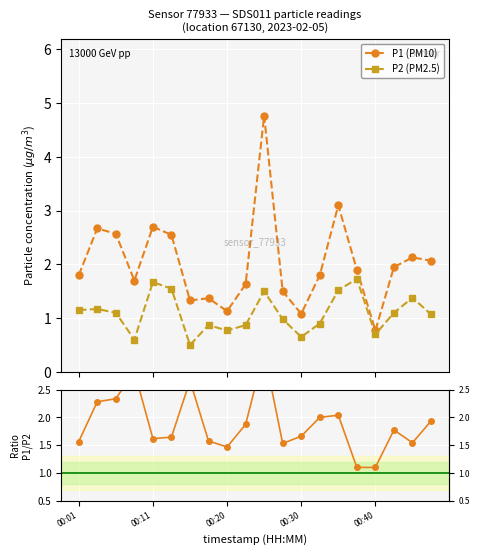

The P1/P2 series shows 0.3 at 11. True or false?

False